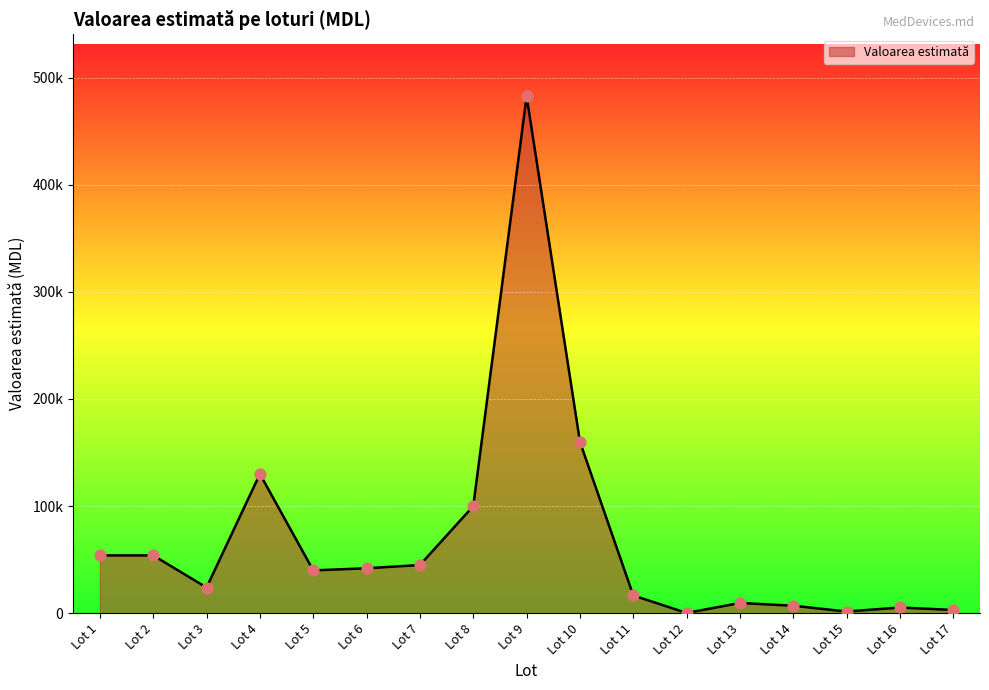

What is the change in value from Lot 4 to Lot 5?

-90000